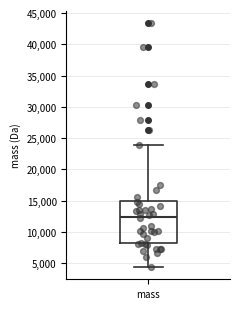

Read this box plot against the y-axis: the position of the median line, the range covered by the box, and the ends of both whiskers. The values are not printed on the chart, so give them approximately, as read against the axis.

median 12500, box 8500 to 15000, whiskers 4500 to 24000